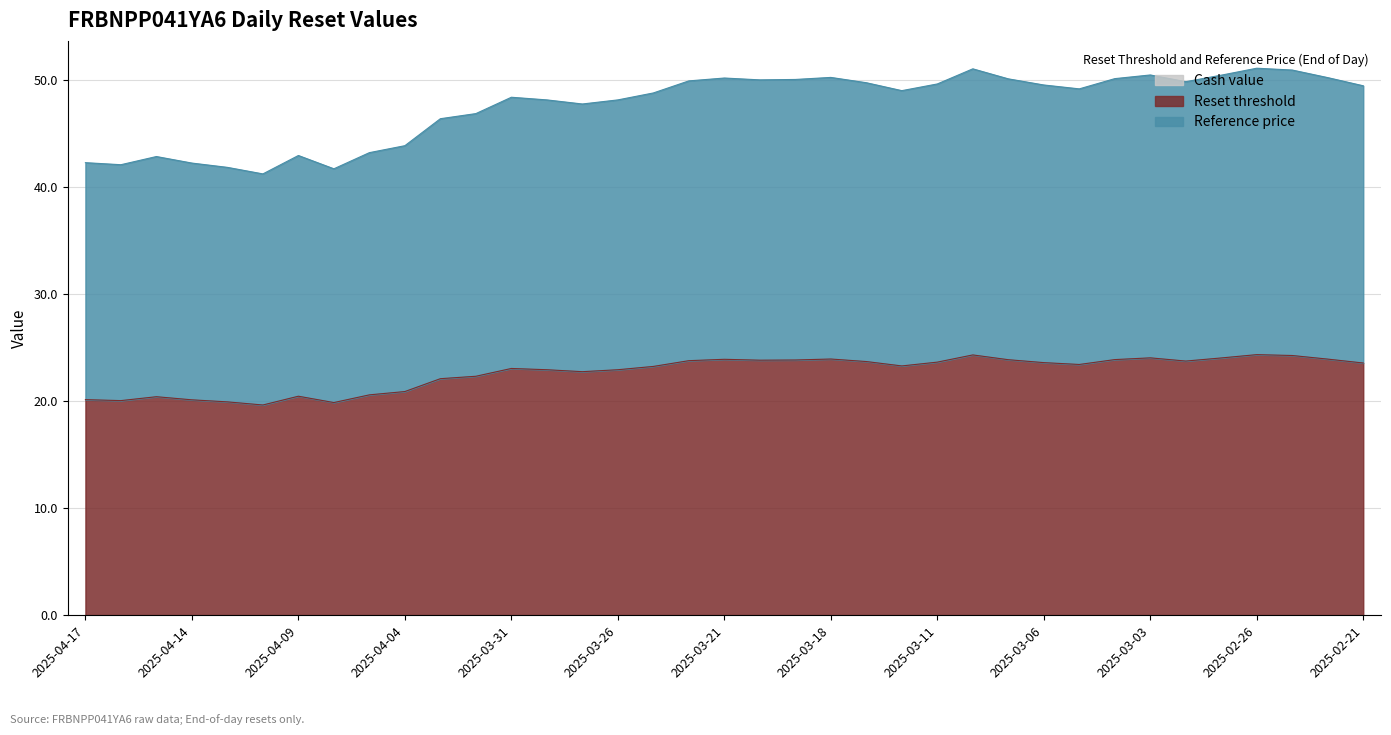

True or false: Reset threshold and Reference price intersect in this chart.

False